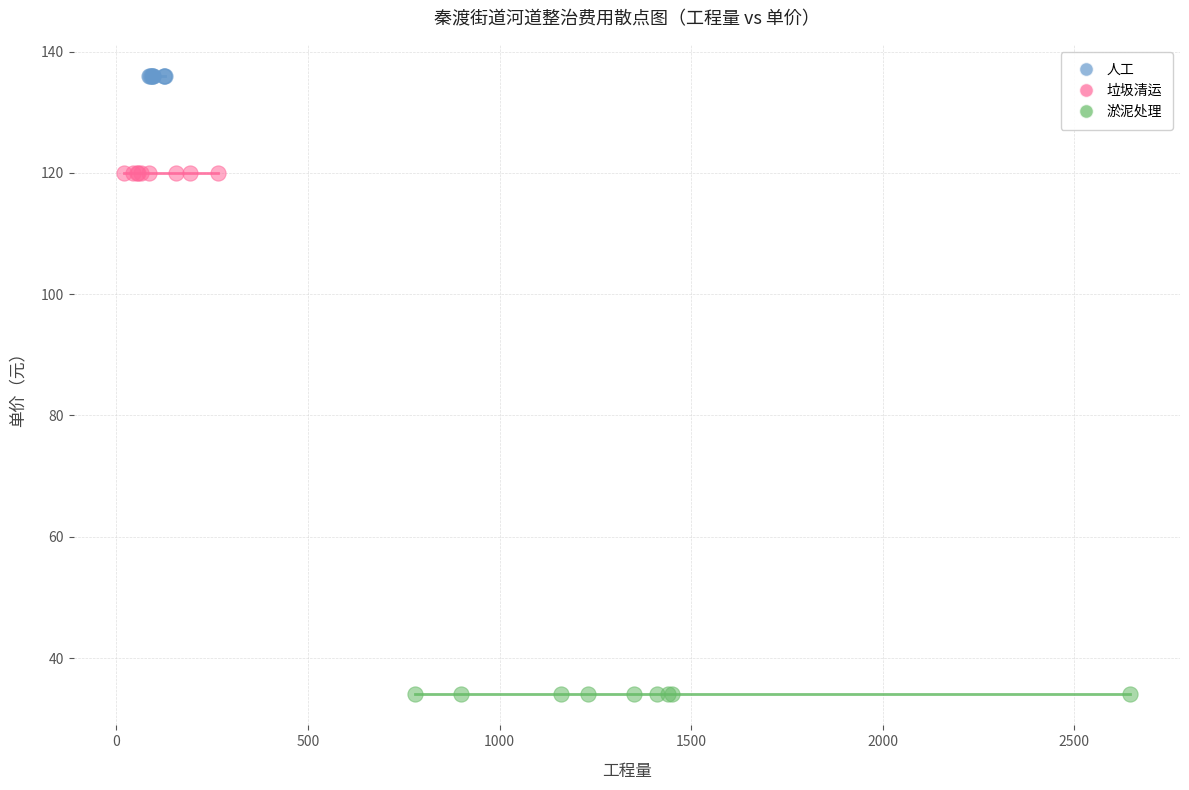

What are all the series names shown in the legend?

人工, 垃圾清运, 淤泥处理